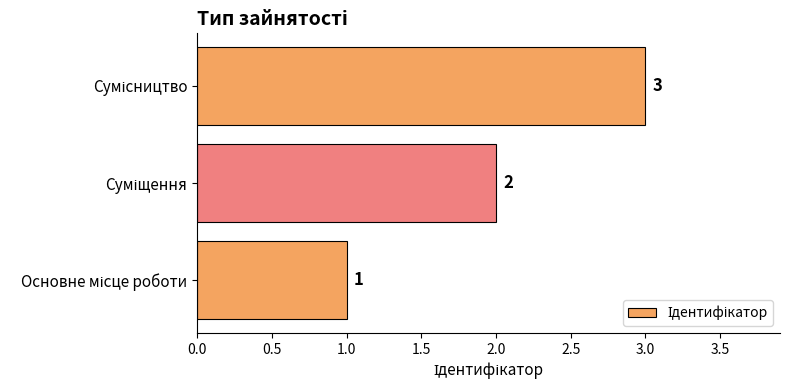

What is the sum of all values?

6